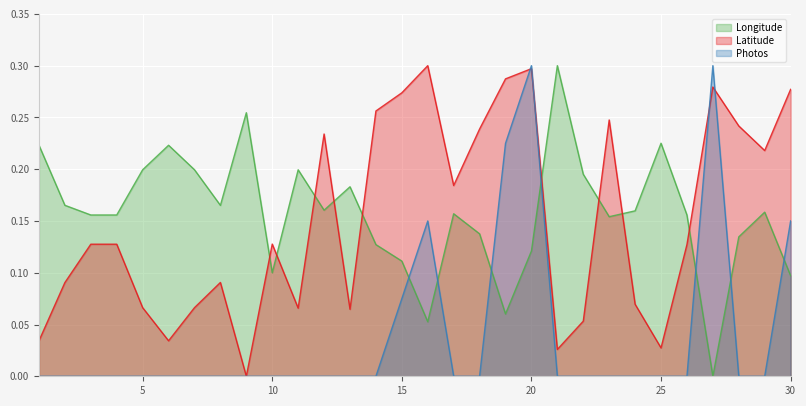

The value of Photos at 6 is 0.0. True or false?

True